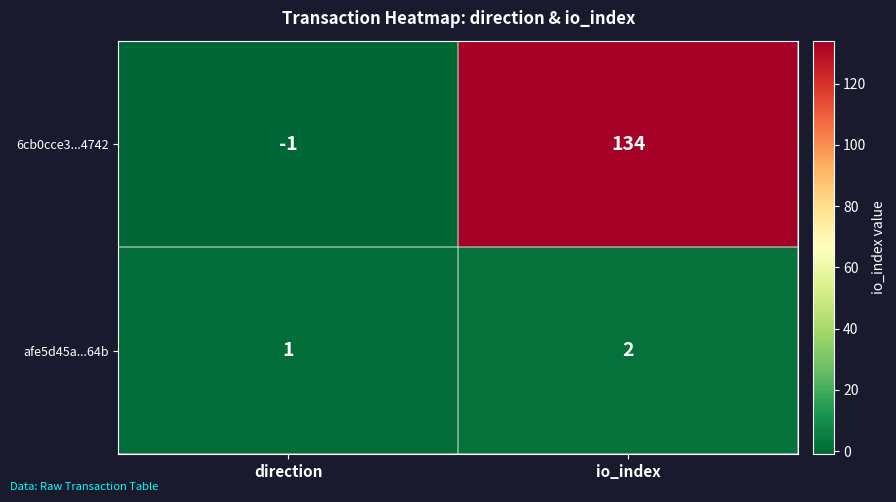

What is the sum of the 6cb0cce3...4742 values at direction and io_index?

133